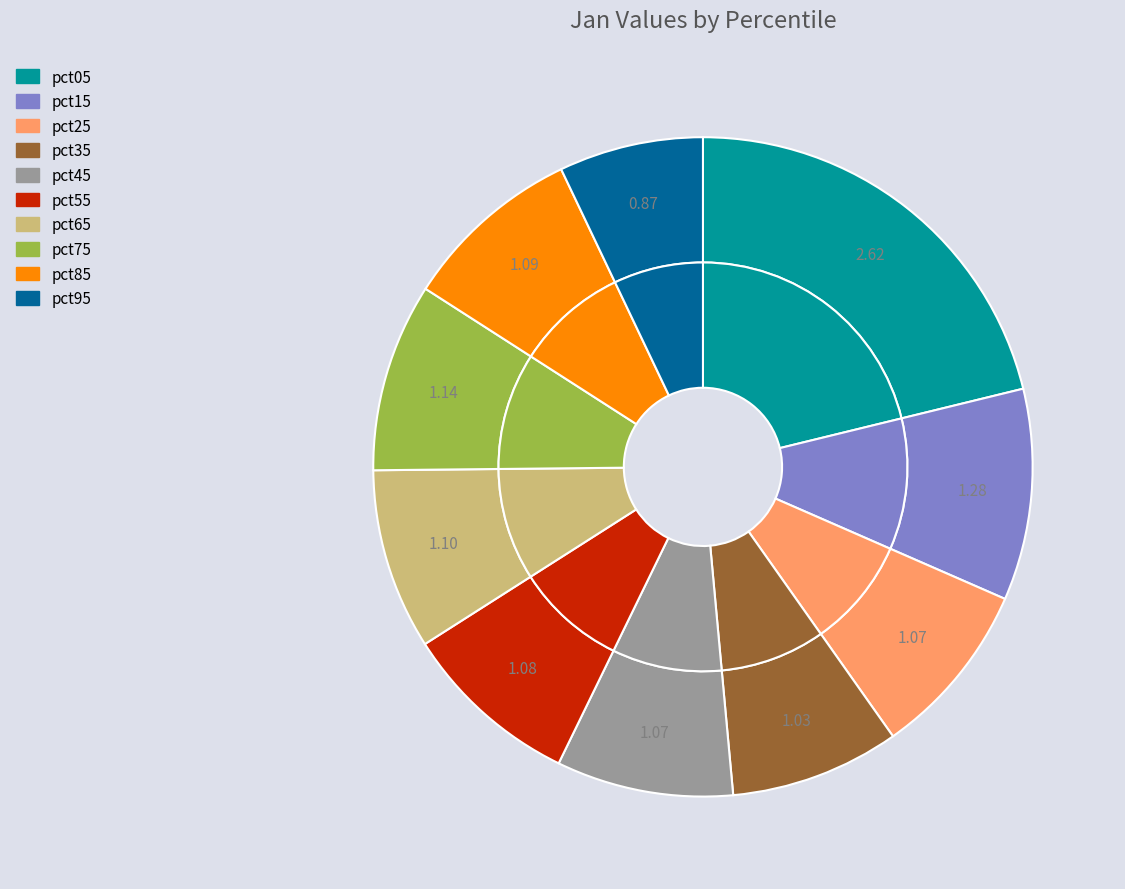

Count the number of slices in the pie.

10